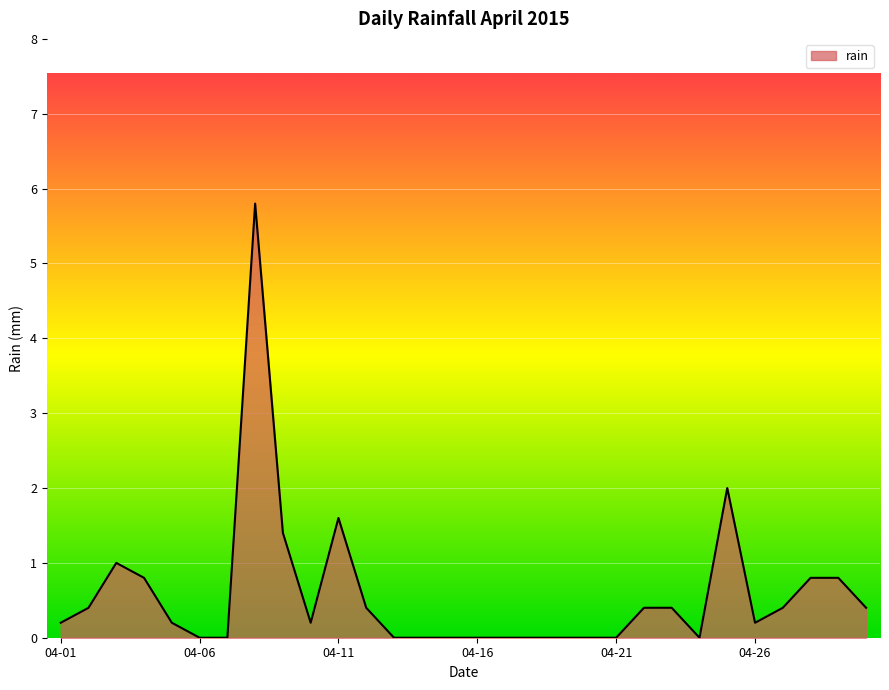

What is the greatest value displayed?

5.8